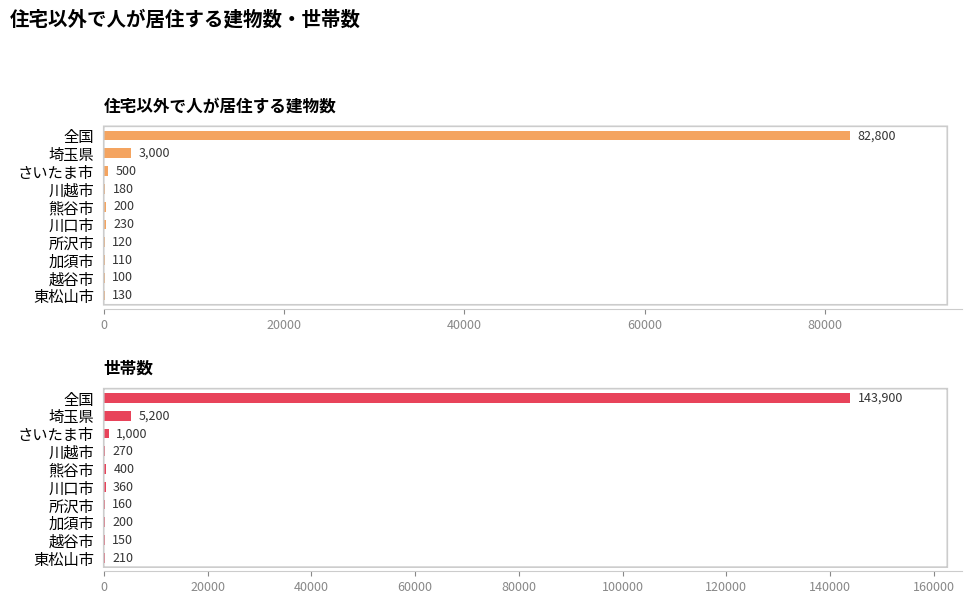

How many values in the 住宅以外で人が居住する建物数 series exceed 200?

4